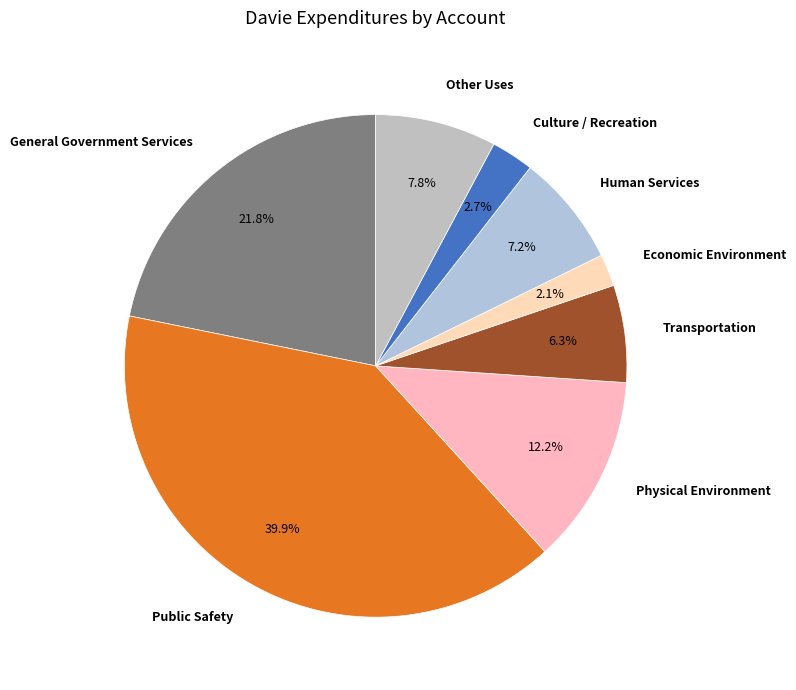

How many slices are in this pie chart?

8